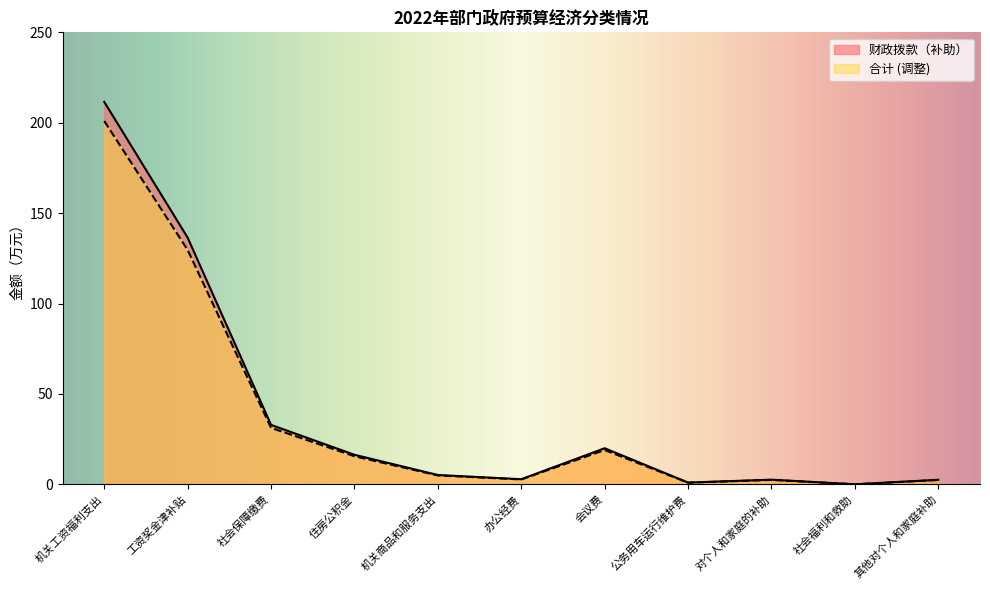

Rank the series at 其他对个人和家庭补助 from highest to lowest value.

财政拨款（补助）, 合计